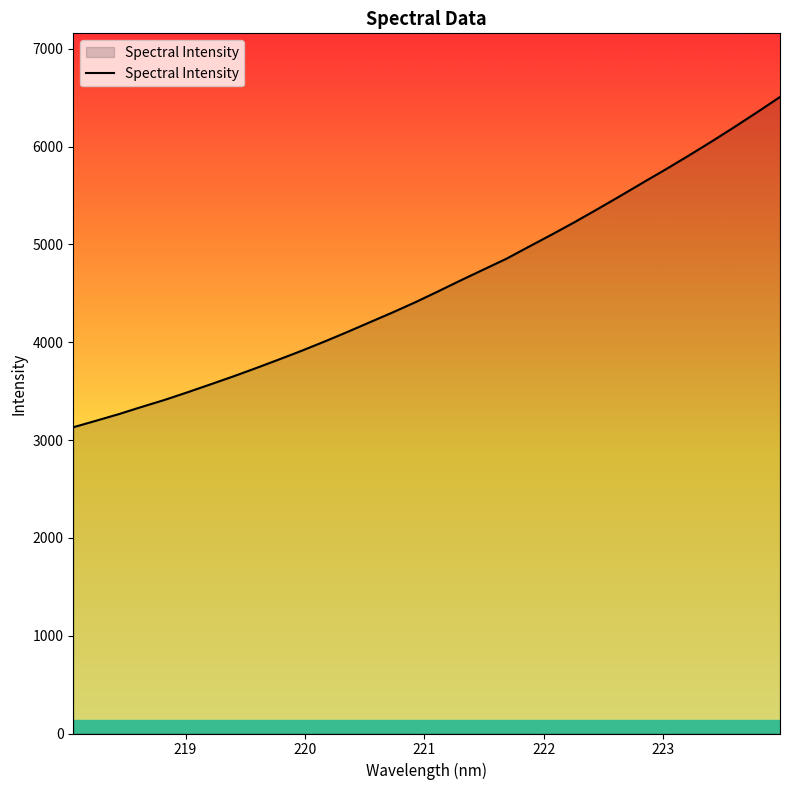

What is the smallest value displayed?

3131.1